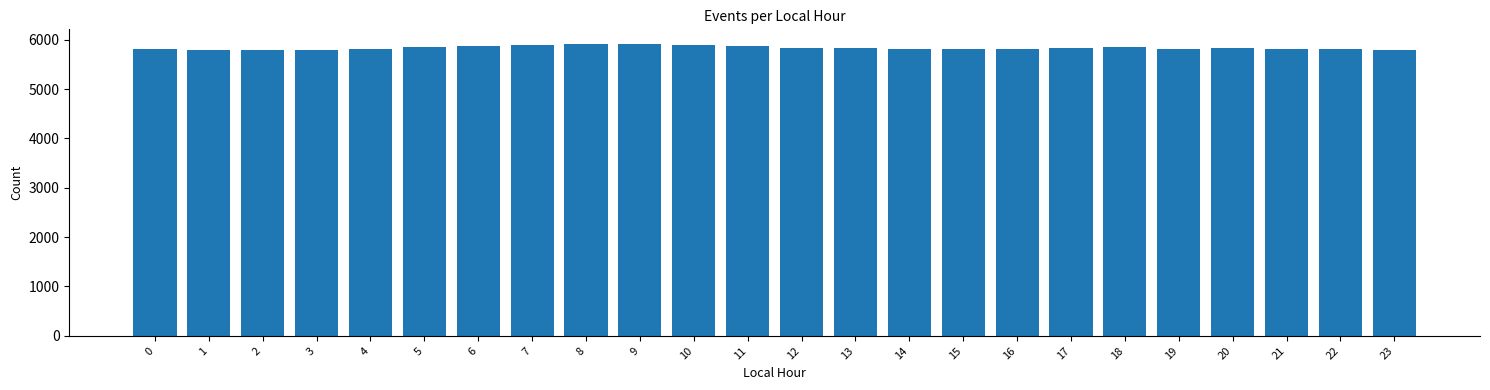

What is the value of the 3rd bar from the left?

5784